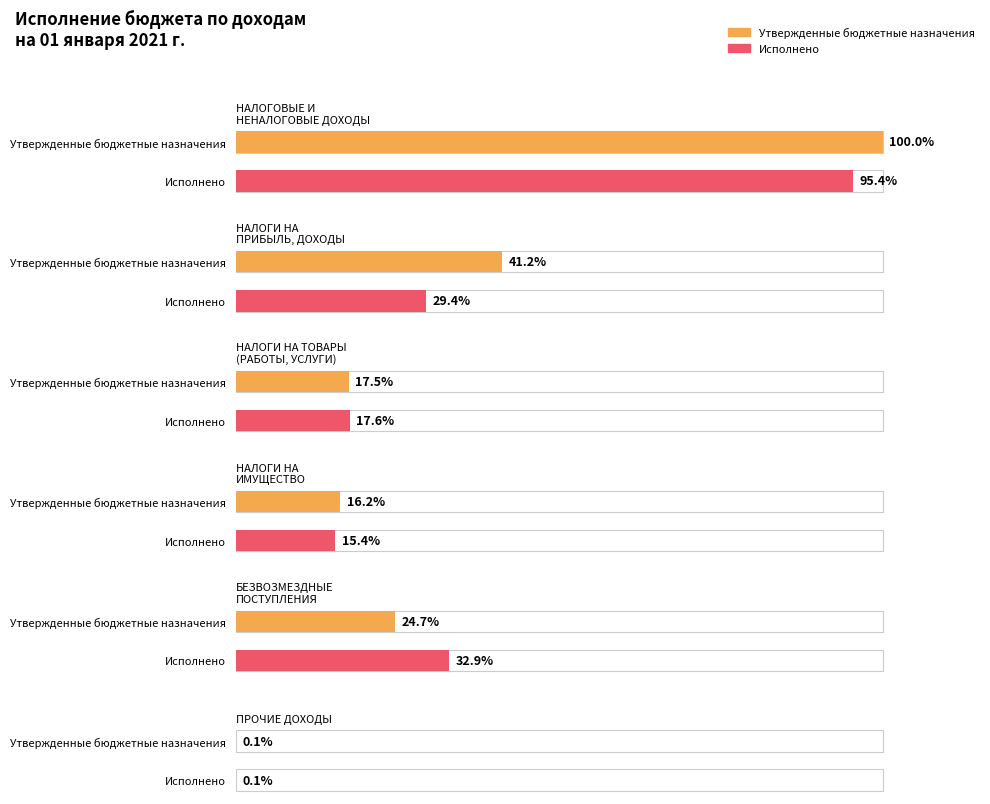

How many data points does each series have?

6